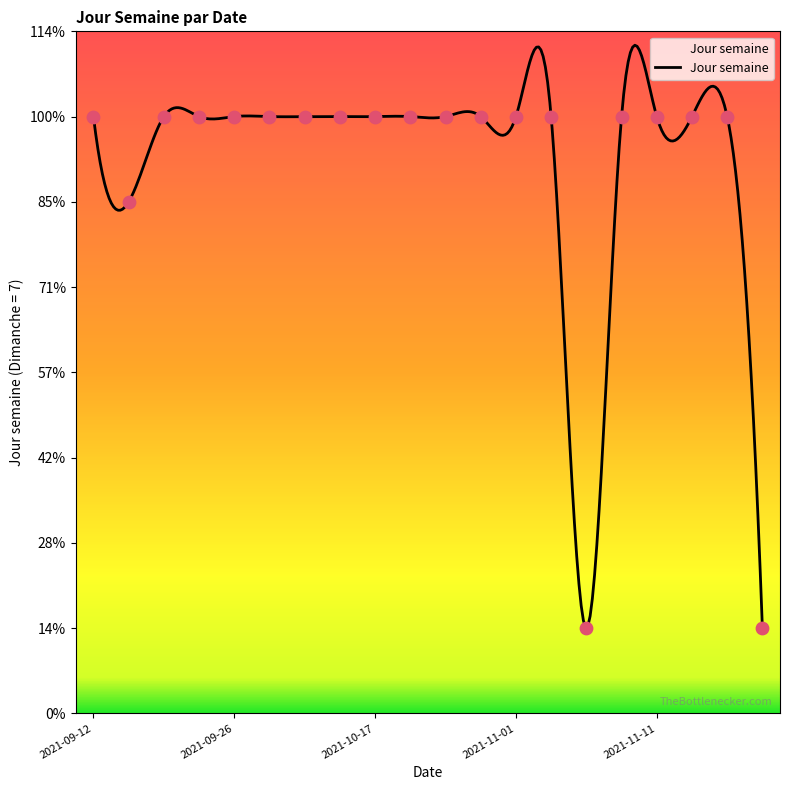

Between 2021-11-11 and 2021-11-14, which is larger?

2021-11-11